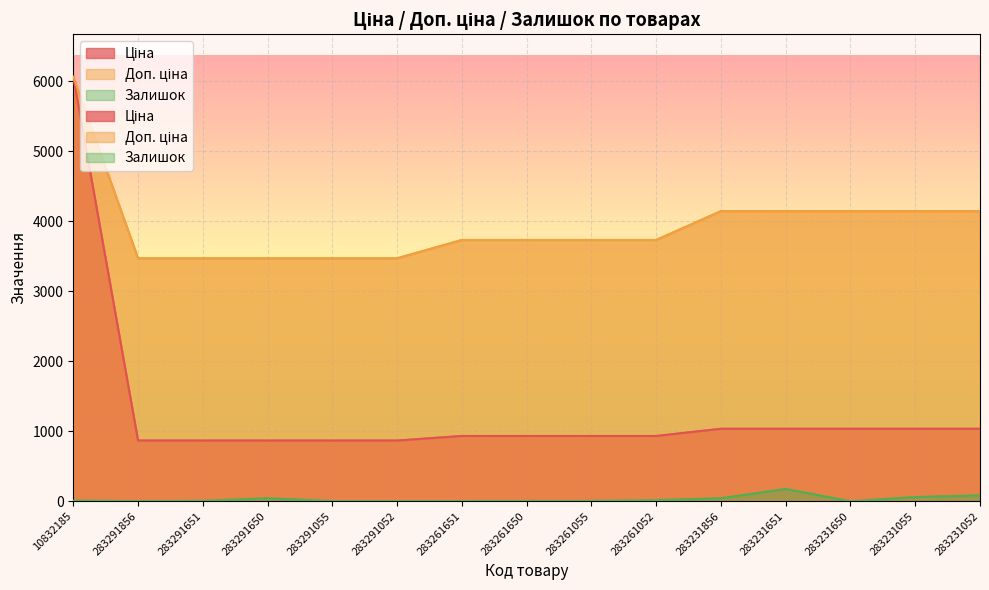

Reading left to right, what are all the values shown in this chart?

Ціна: 6067.2	868.0	868.0	868.0	868.0	868.0	933.5	933.5	933.5	933.5	1036.5	1036.5	1036.5	1036.5	1036.5
Доп. ціна: 6067.2	3472.1	3472.1	3472.1	3472.1	3472.1	3734.2	3734.2	3734.2	3734.2	4145.9	4145.9	4145.9	4145.9	4145.9
Залишок: 10.0	4.0	7.0	43.0	4.0	3.0	4.0	6.0	6.0	16.0	44.0	177.0	0.0	61.0	85.0